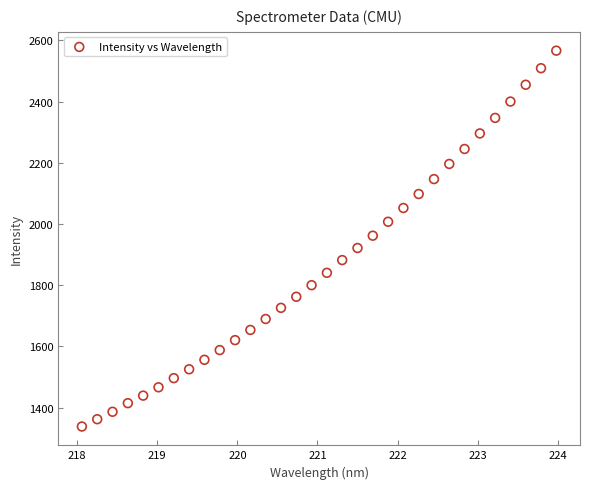

What is the range of X values (max minus min)?

5.9